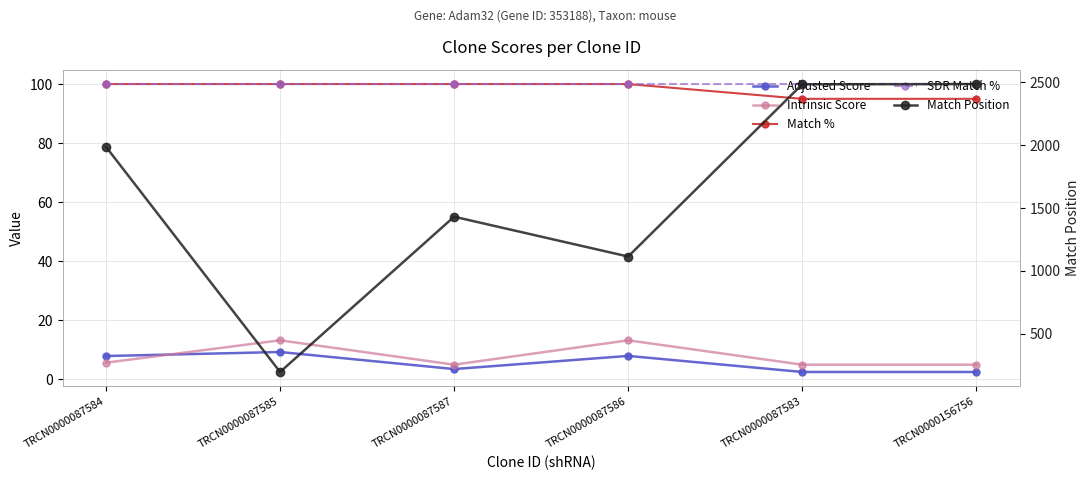

List the labels in order of Match % value, smallest first.

TRCN0000087583, TRCN0000156756, TRCN0000087584, TRCN0000087585, TRCN0000087587, TRCN0000087586